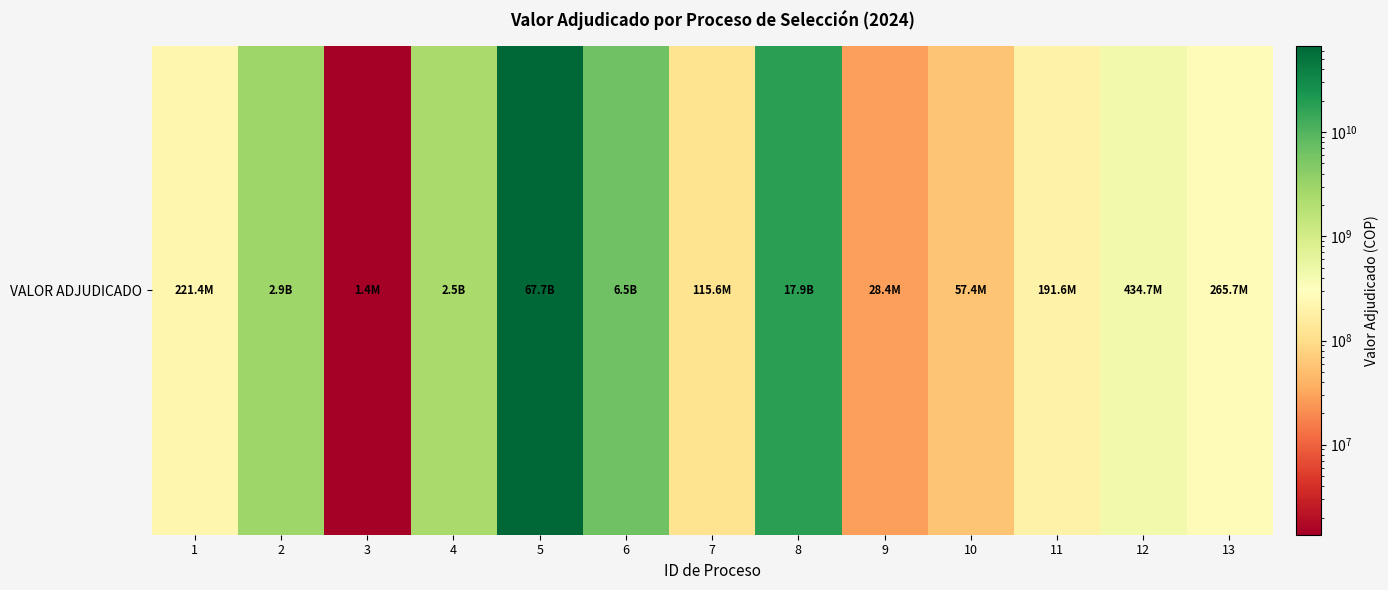

At which label is the value closest to 33851845971?

8